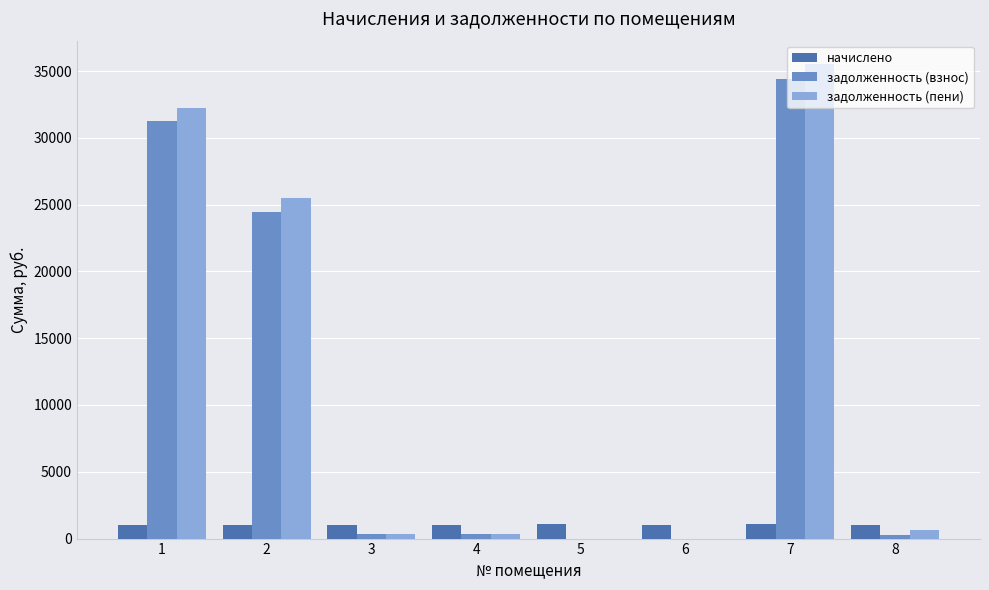

Which series has the widest spread of values?

задолженность (пени)